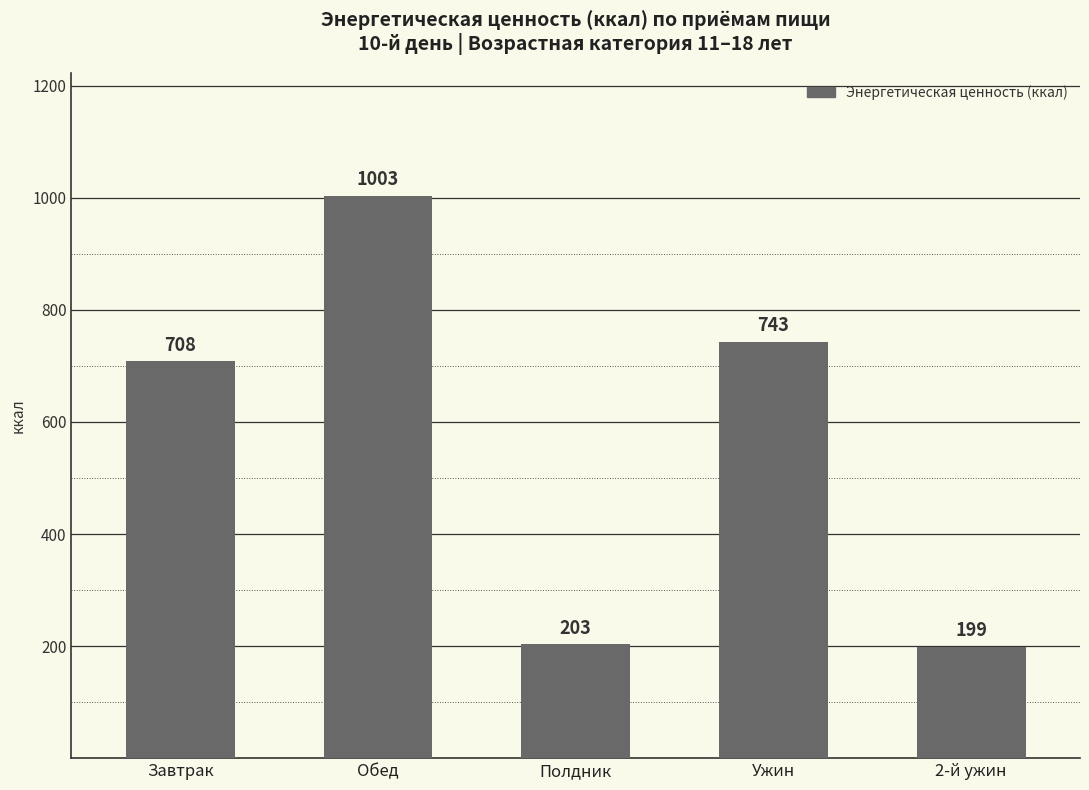

At which label is the value closest to 600?

Завтрак